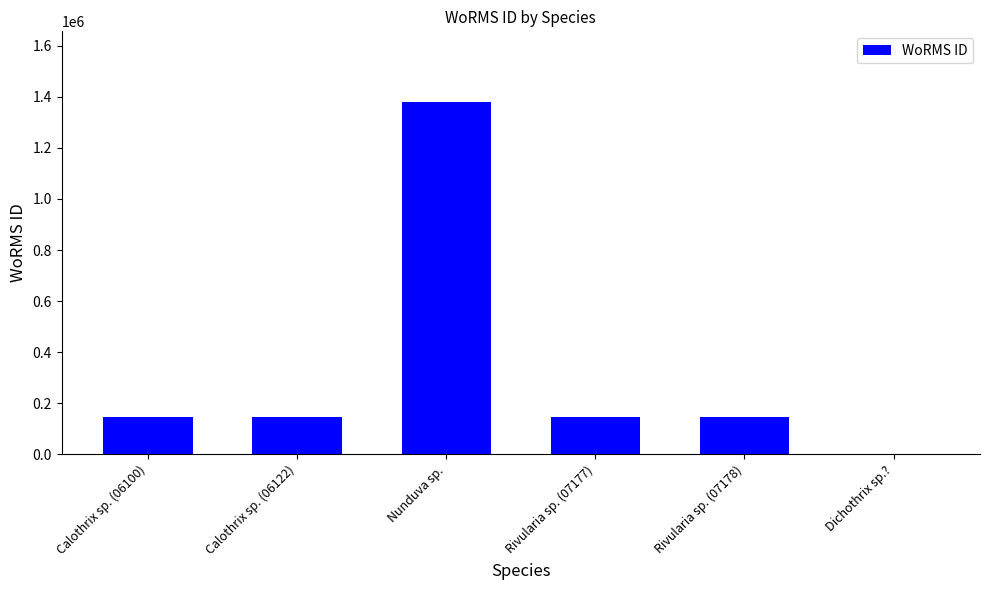

The value at Rivularia sp. (07177) is 246499. True or false?

False